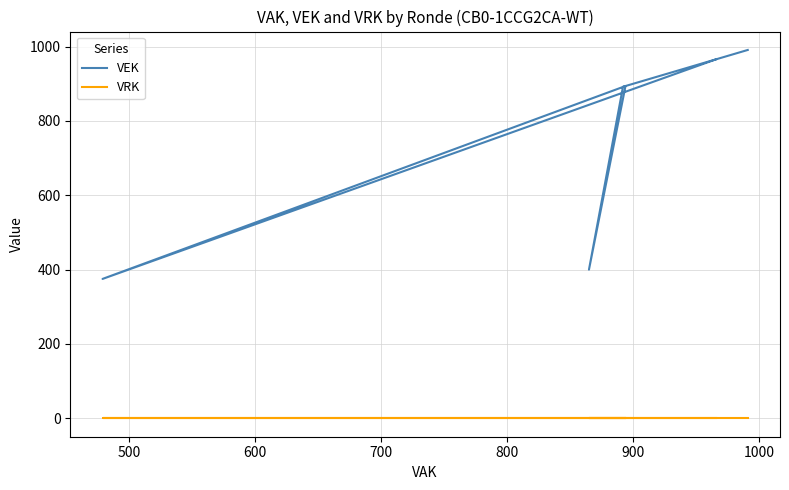

True or false: VRK has a value of 0 at 1000.

True